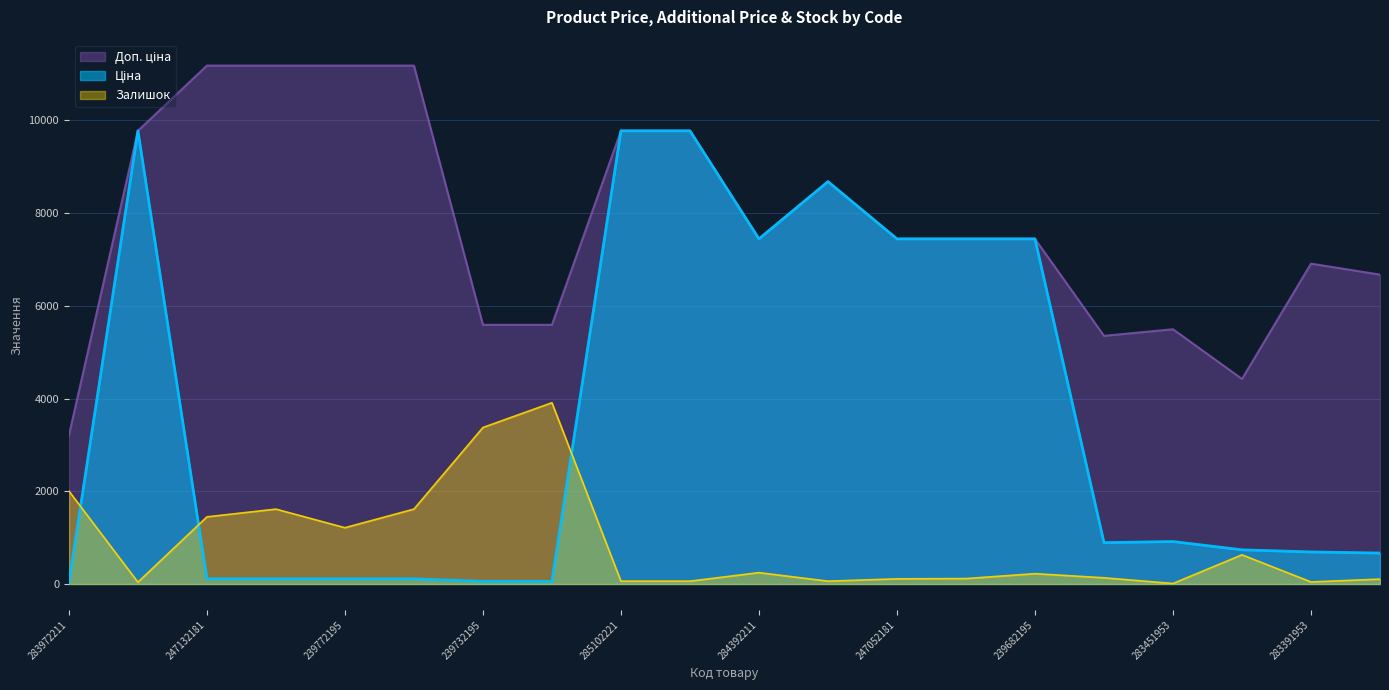

Which category has the lowest value in the Залишок series?

283451953